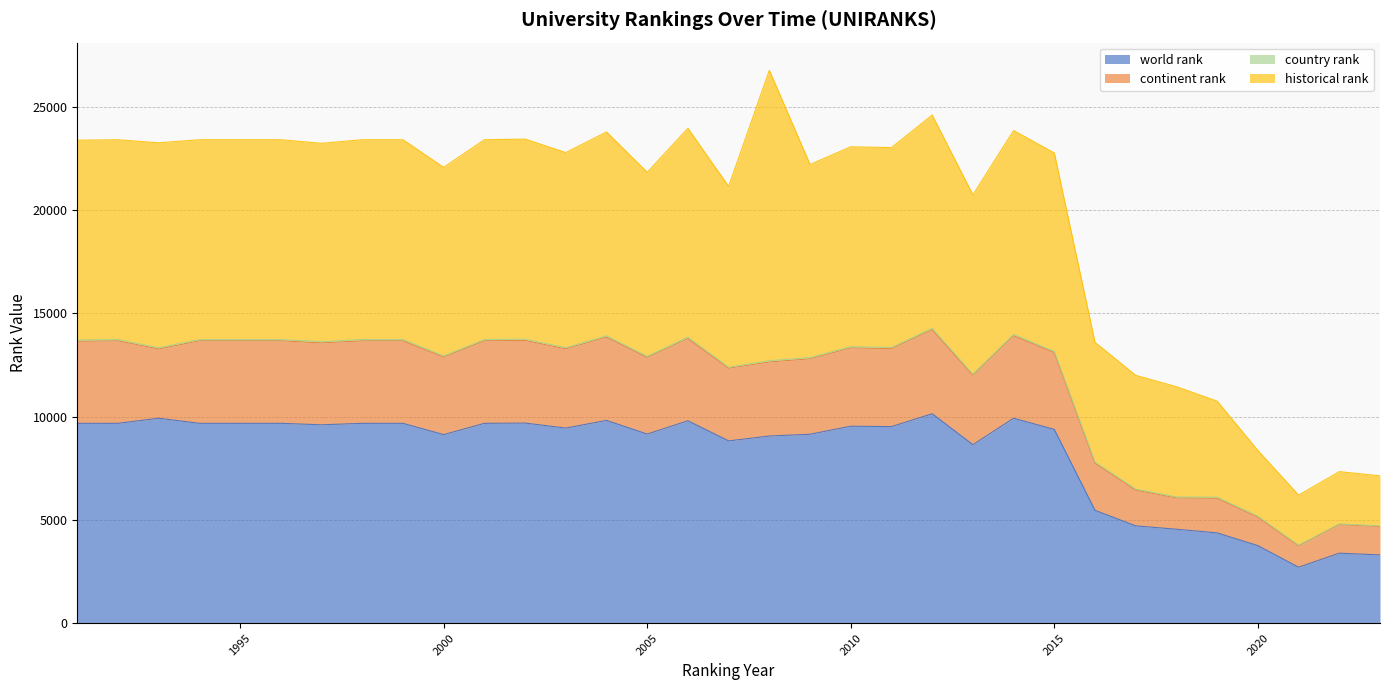

What is the maximum value for world rank?

10142